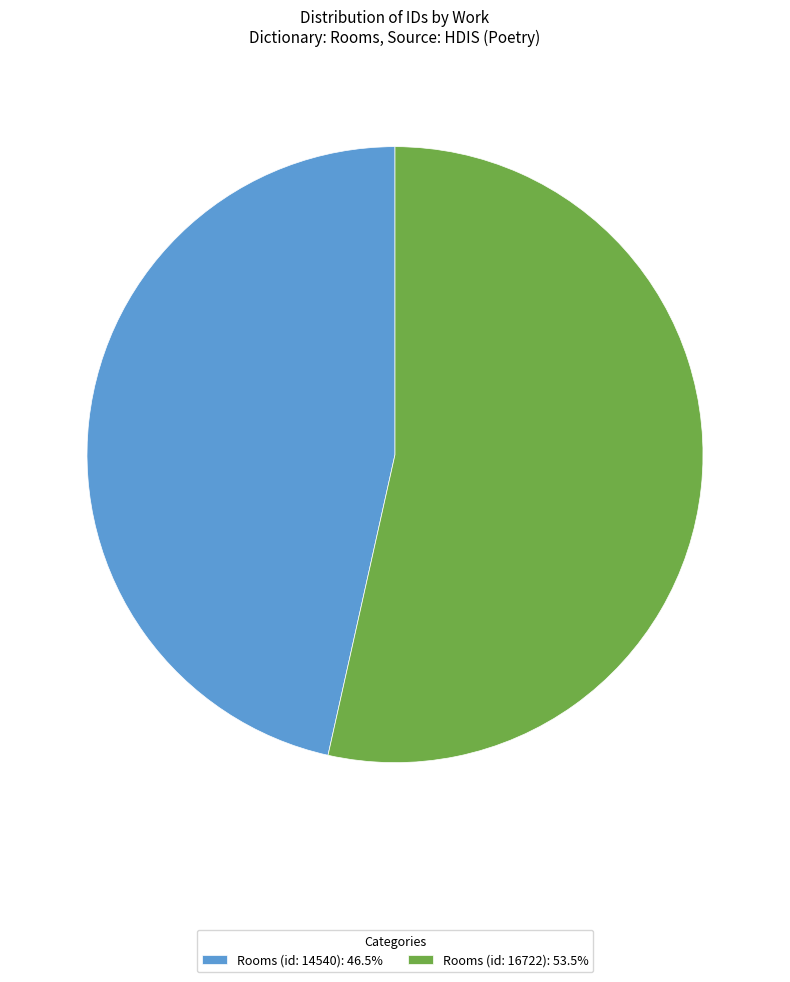

Rank the categories by value from lowest to highest.

Rooms (id: 14540), Rooms (id: 16722)